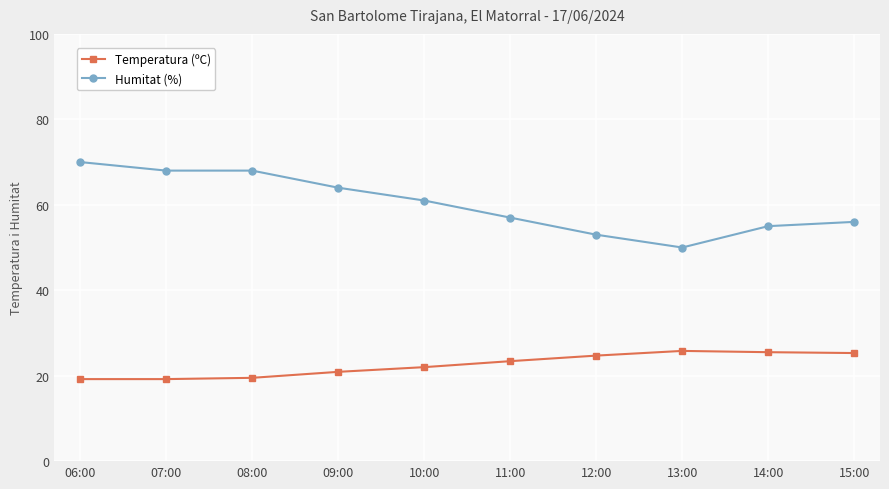

Does the chart have visible grid lines?

Yes